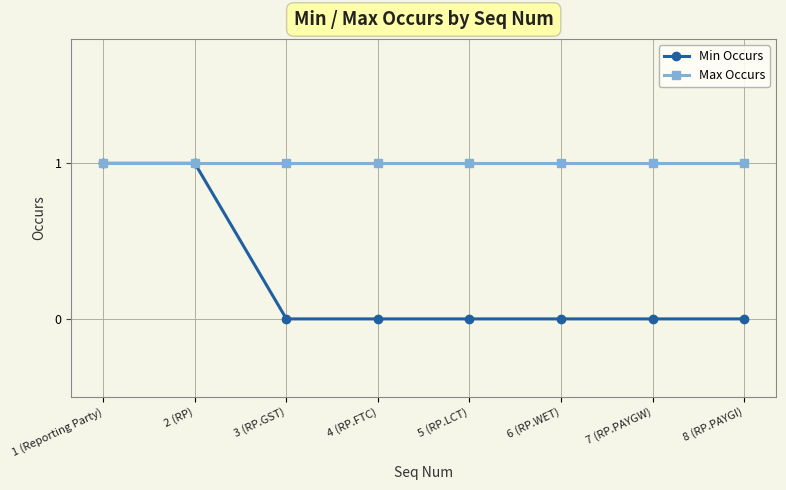

What is the label of the 8th point from the left?

8 (RP.PAYGI)